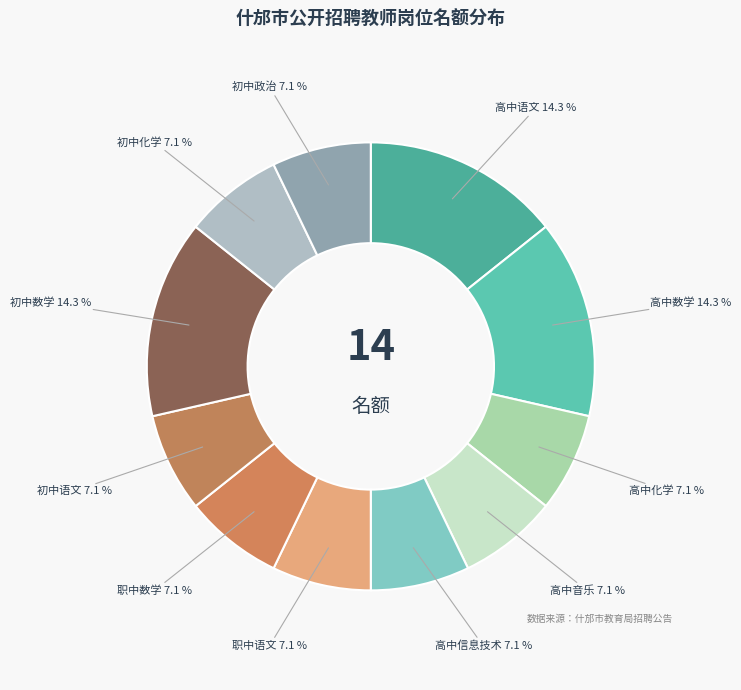

To the nearest percent, what is the difference between the largest and smallest slice percentages?

7%